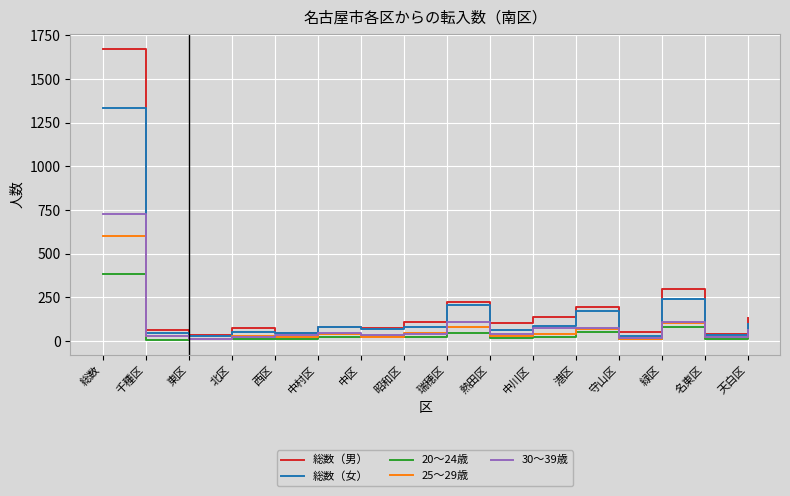

True or false: 20〜24歳 and 総数（男） cross at least once.

False